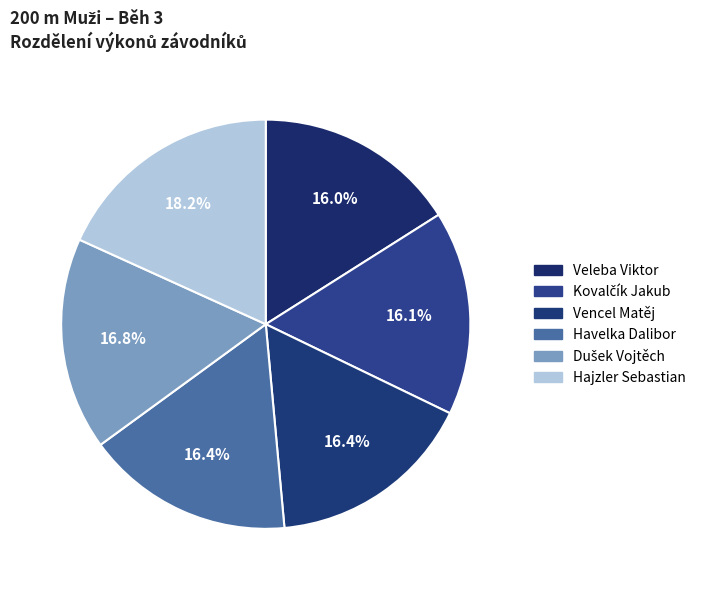

What is the largest slice in the pie chart?

Hajzler Sebastian